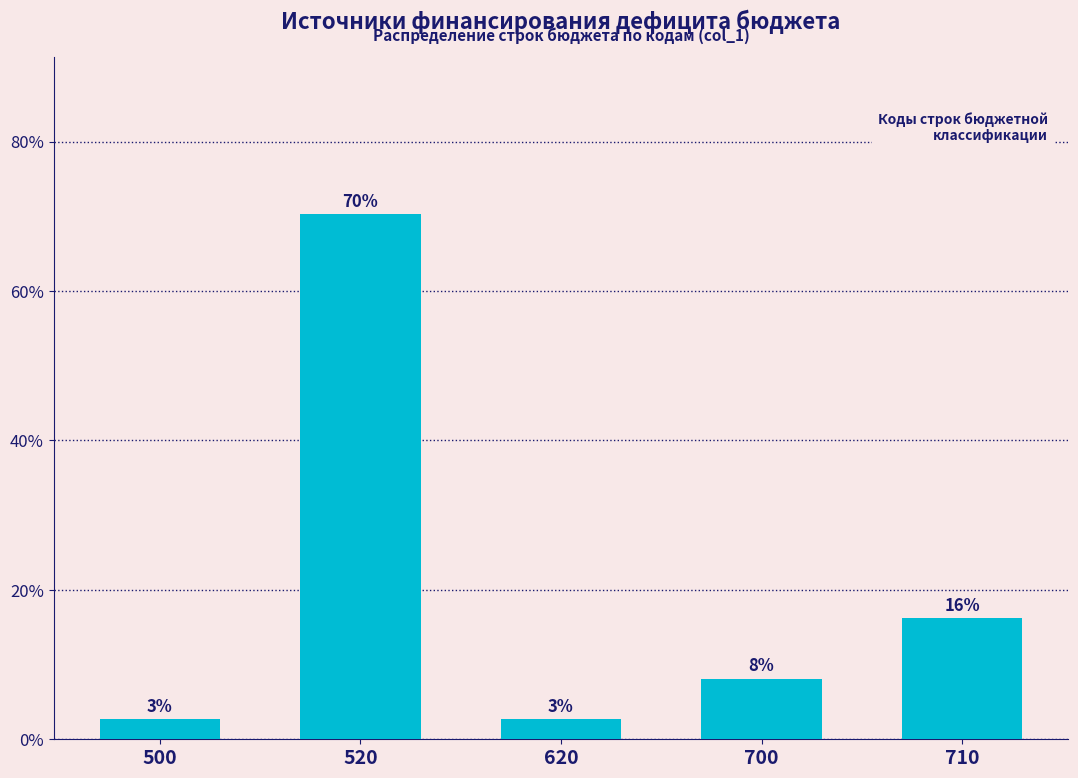

How many bars are there in total?

5